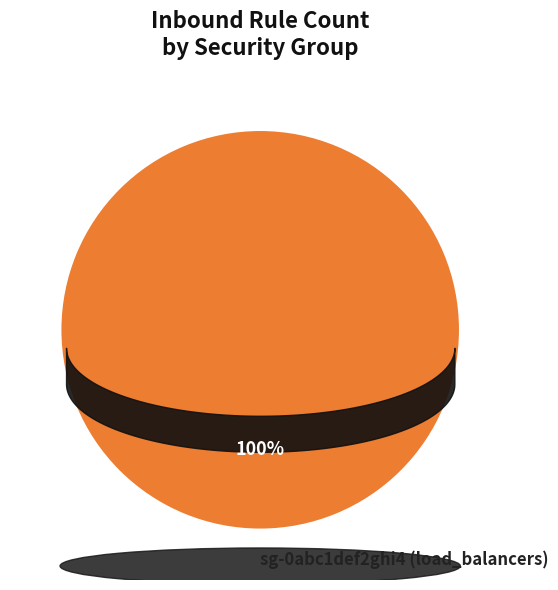

Rank the categories by value from highest to lowest.

sg-0abc1def2ghi4 (load_balancers)